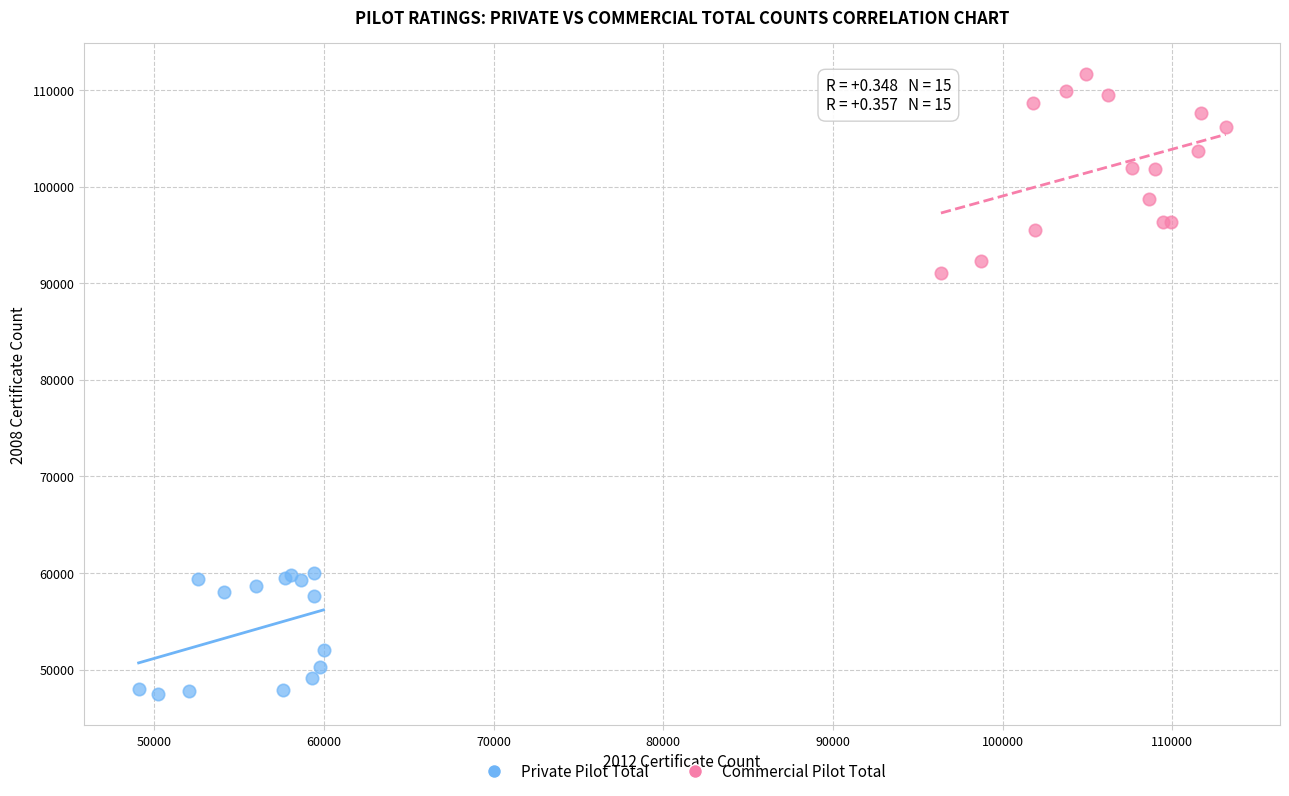

Which series reaches the maximum Y coordinate?

Commercial Pilot Total